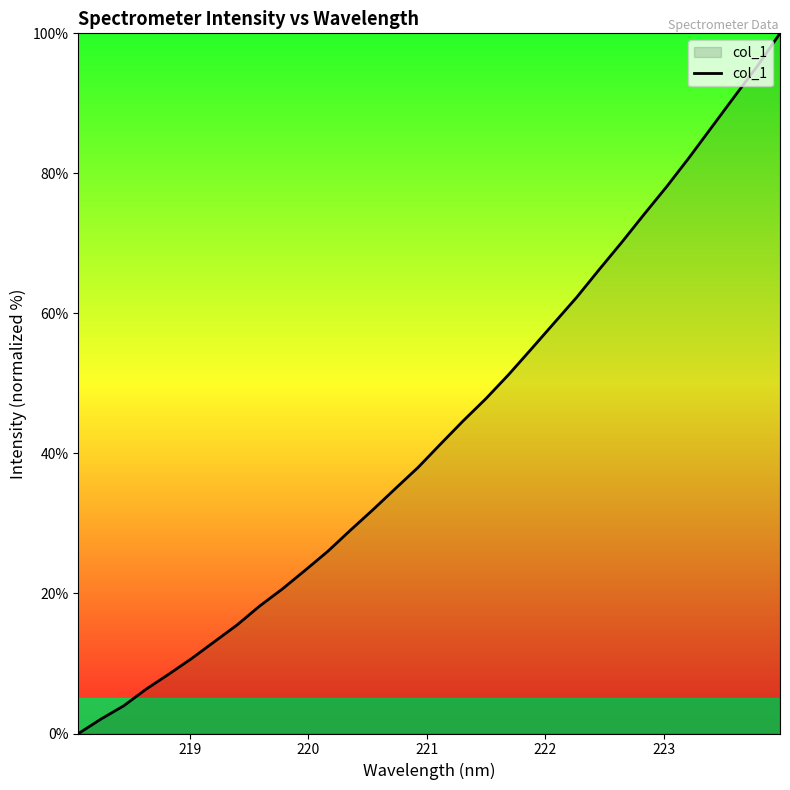

What is the maximum value shown in the chart?

100.0